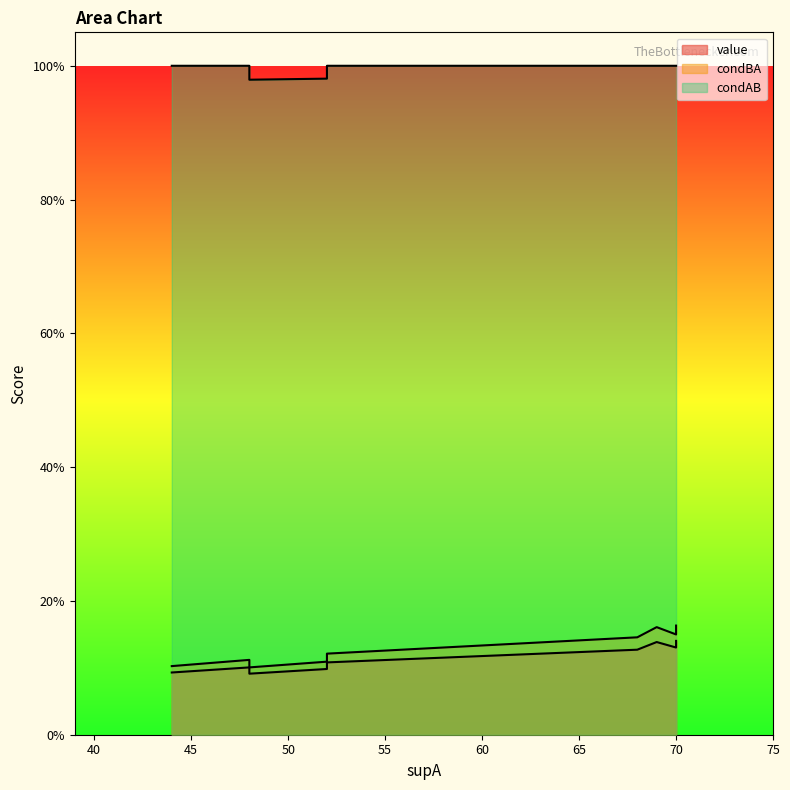

What is the value of the condBA point at the 7th from the left?

0.1